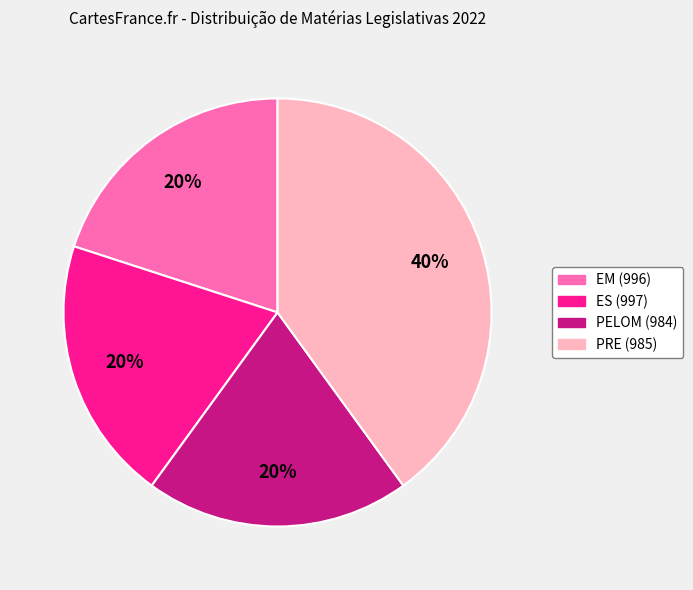

To the nearest percent, what is the average slice percentage?

25%